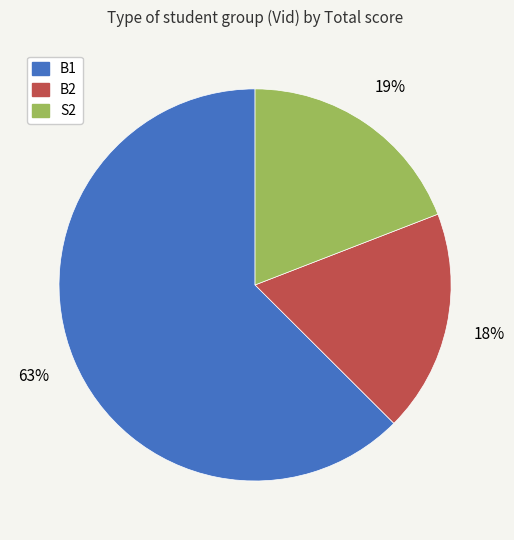

Which slice is the smallest?

B2